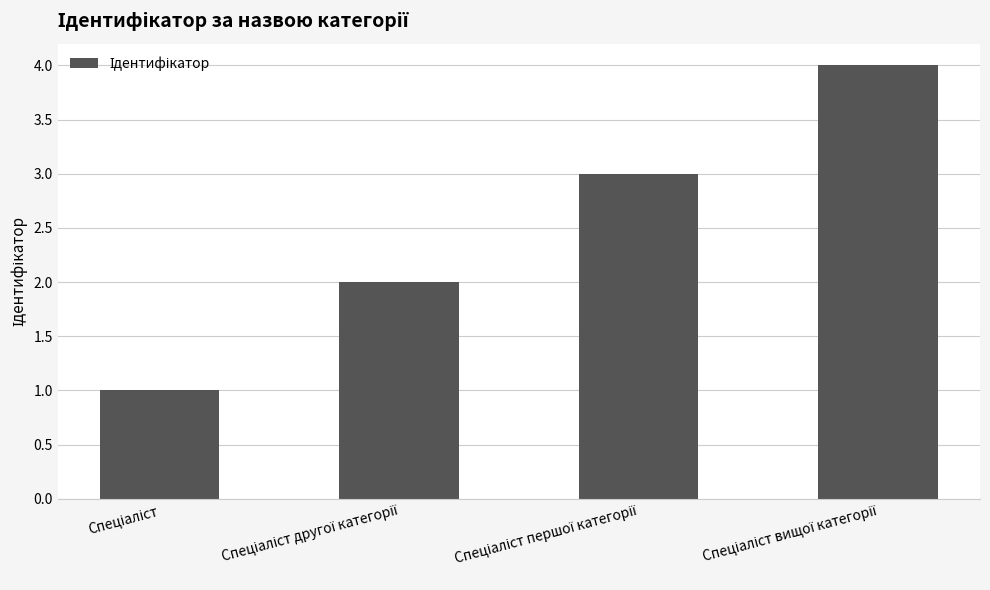

What is the sum of all values?

10